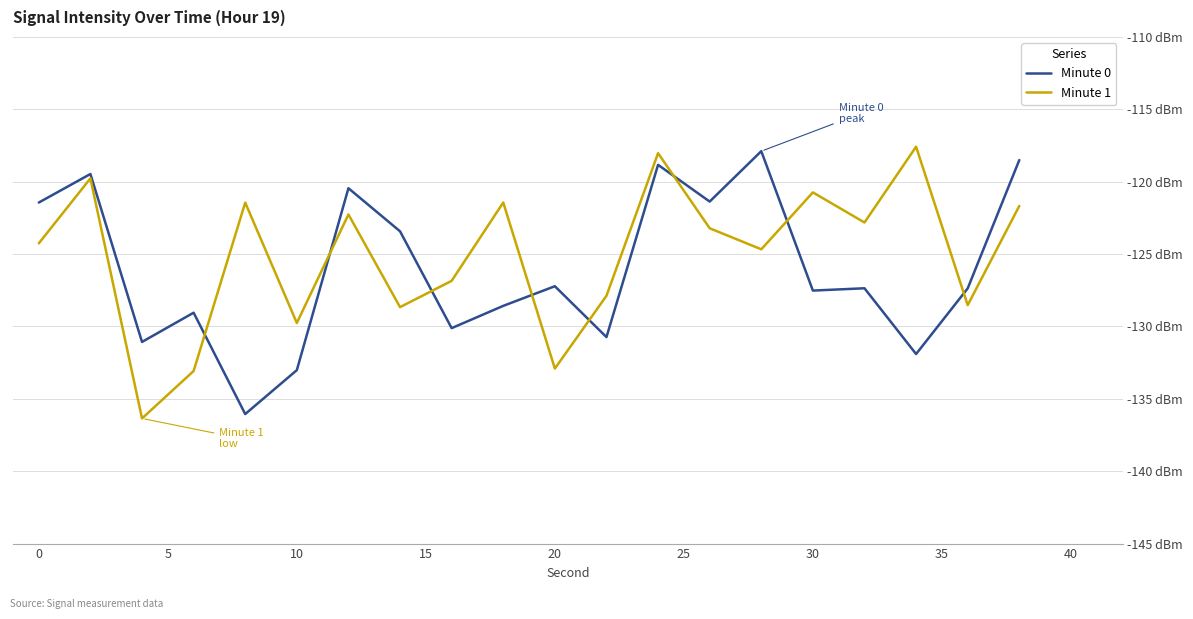

Does the chart display data point markers on the line(s)?

No